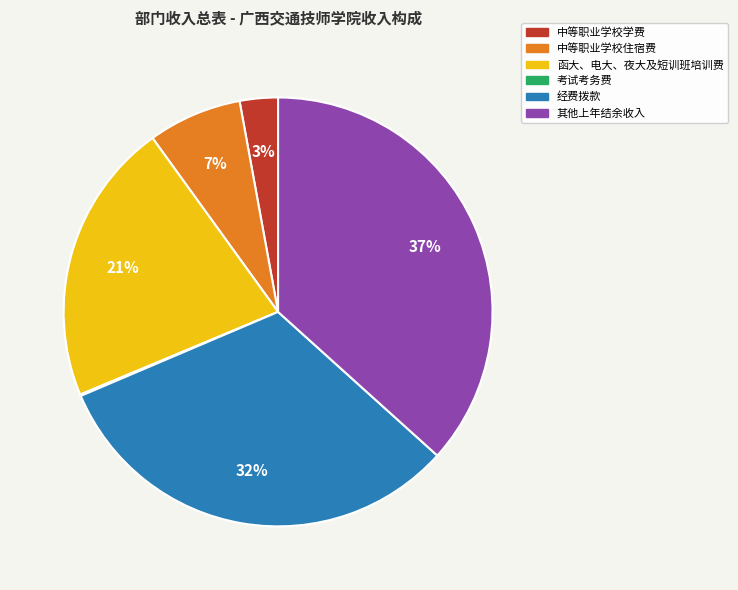

Does 中等职业学校学费 represent more than half of the total?

No